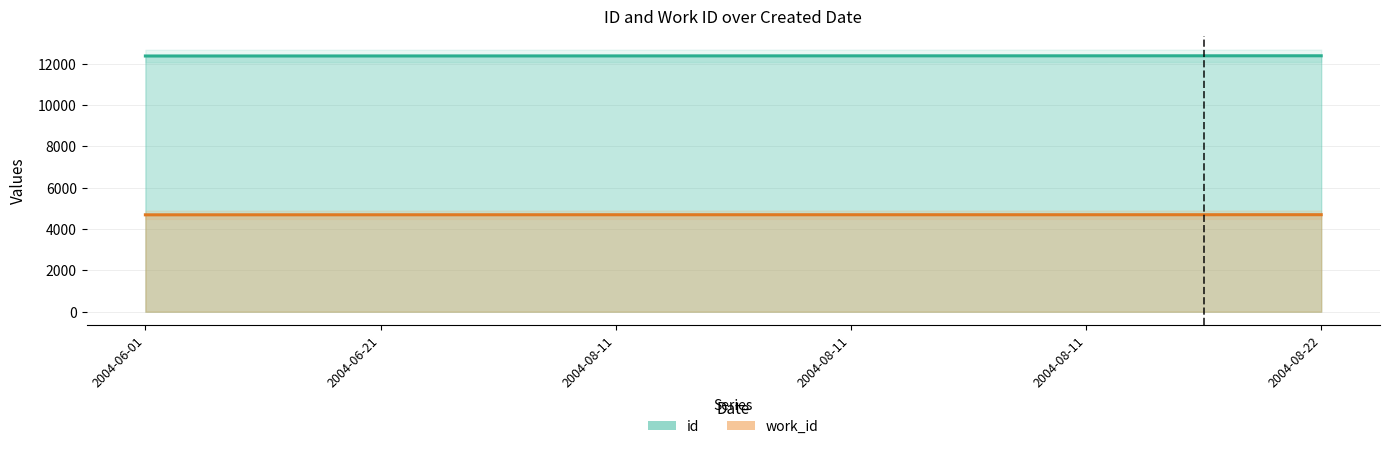

Reading left to right, what are all the values shown in this chart?

id: 12382	12384	12386	12389	12390	12392
work_id: 4692	4694	4696	4696	4696	4698